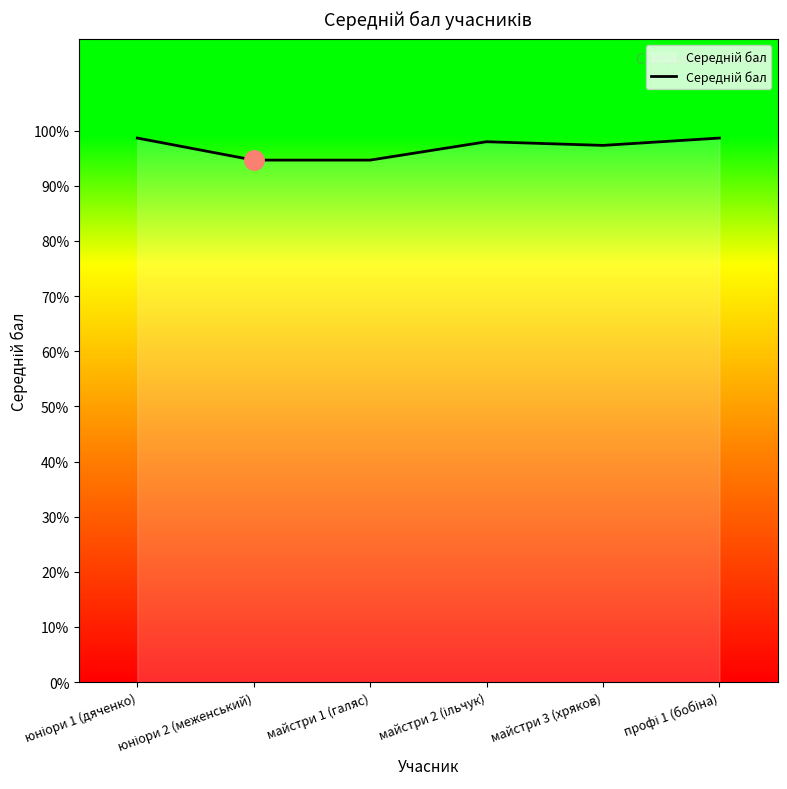

List the labels in order of value, smallest first.

юніори 2 (меженський), майстри 1 (галяс), майстри 3 (хряков), майстри 2 (ільчук), юніори 1 (дяченко), профі 1 (бобіна)